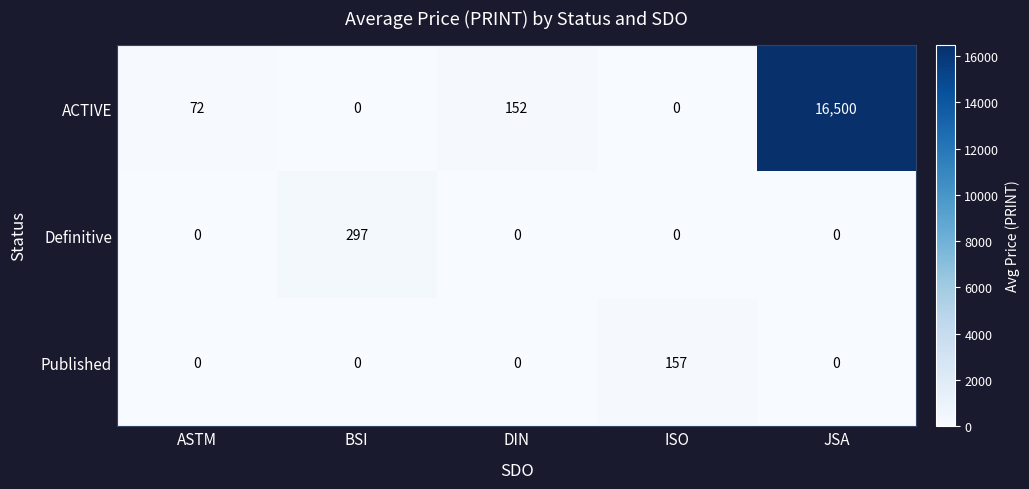

List the series in order of their peak value, highest first.

ACTIVE, Definitive, Published